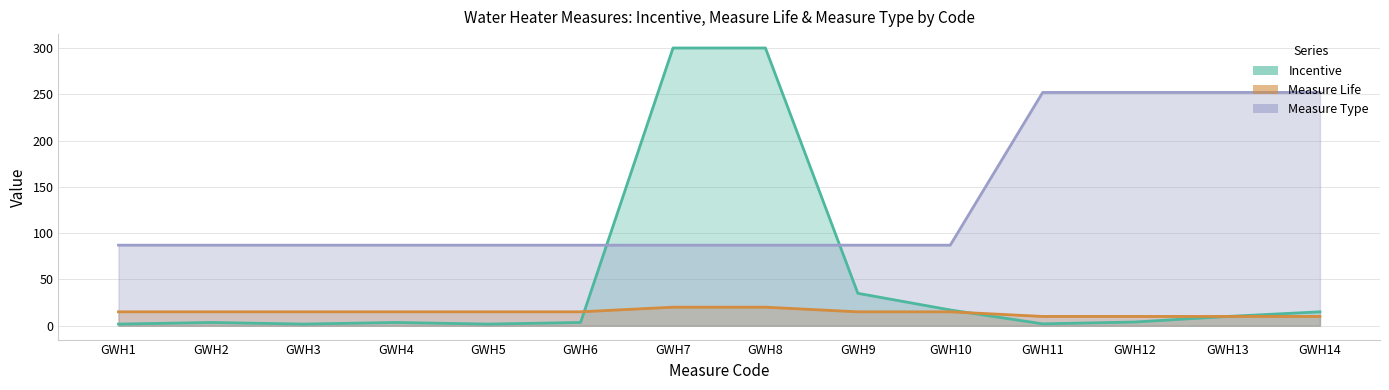

Reading left to right, extract all data points from this chart.

Incentive: 1.8	3.5	1.8	3.5	1.8	3.5	300.0	300.0	35.0	17.0	2.0	4.0	10.0	15.0
Measure Life: 15.0	15.0	15.0	15.0	15.0	15.0	20.0	20.0	15.0	15.0	10.0	10.0	10.0	10.0
Measure Type: 87.0	87.0	87.0	87.0	87.0	87.0	87.0	87.0	87.0	87.0	252.0	252.0	252.0	252.0